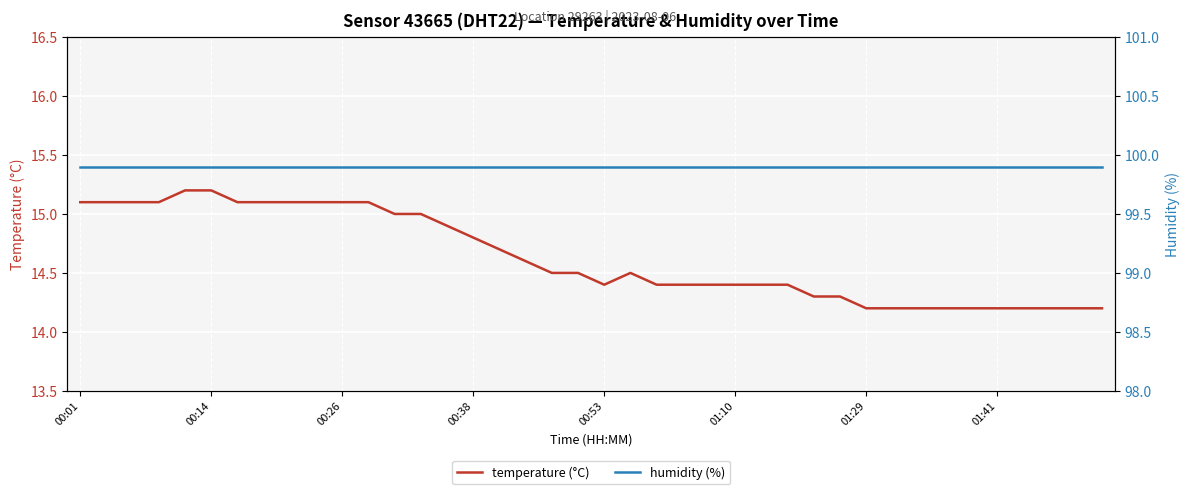

How many interior local peaks does the temperature (°C) series have?

1